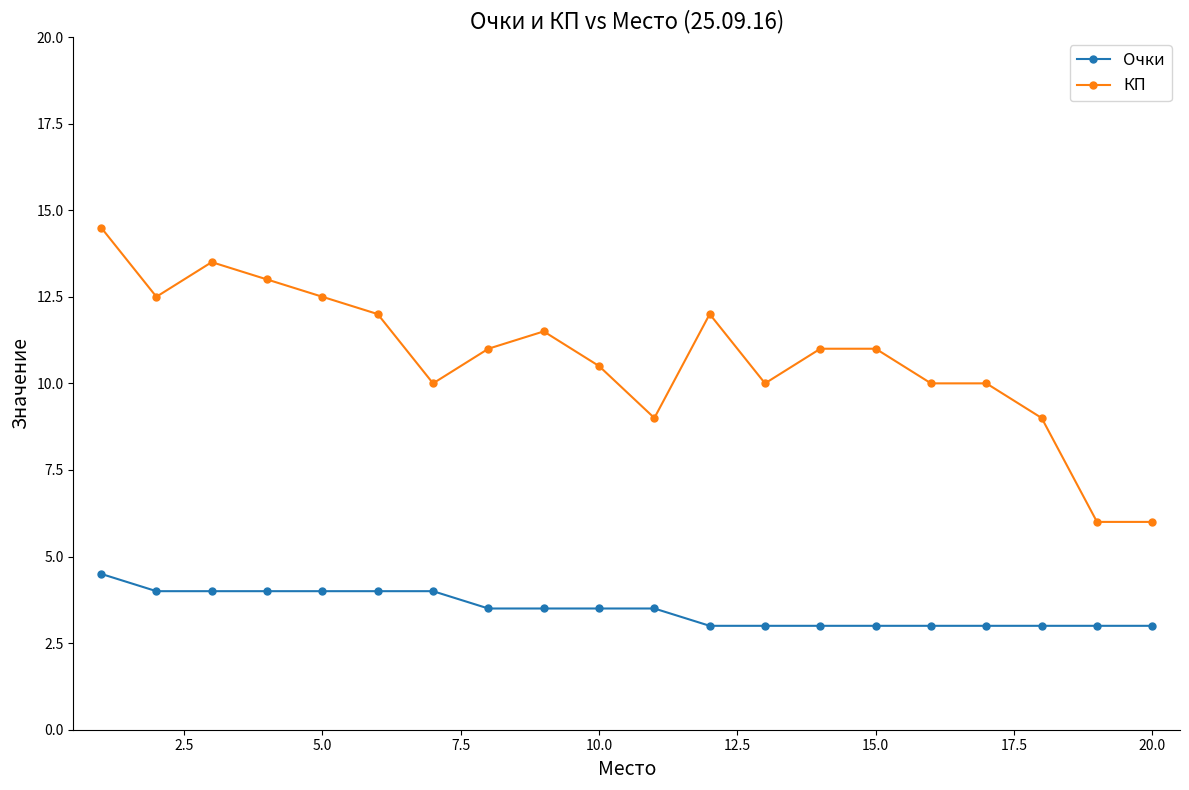

List the series in order of their peak value, highest first.

КП, Очки